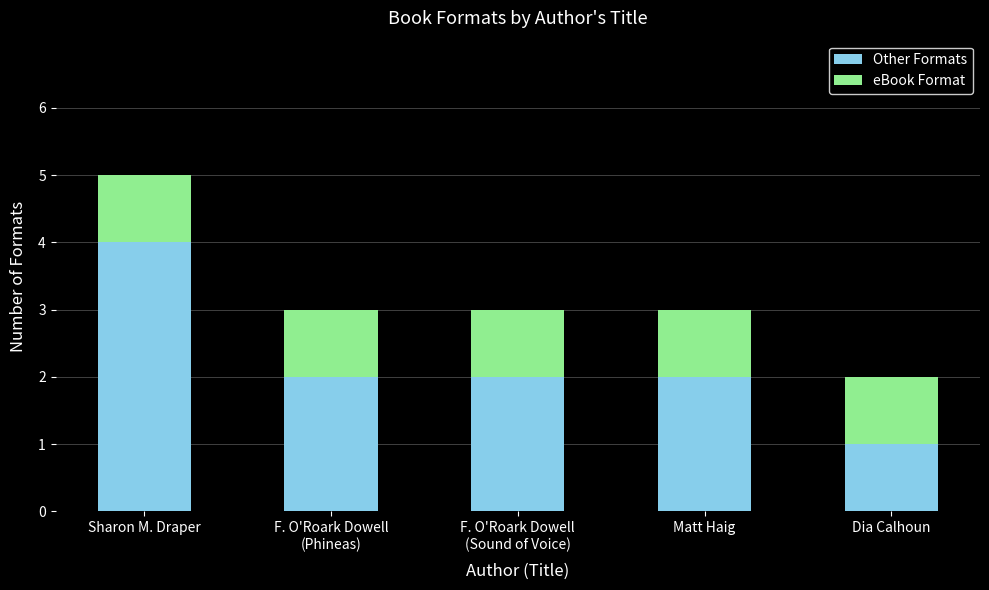

The value of Other Formats at Sharon M. Draper is 2. True or false?

False